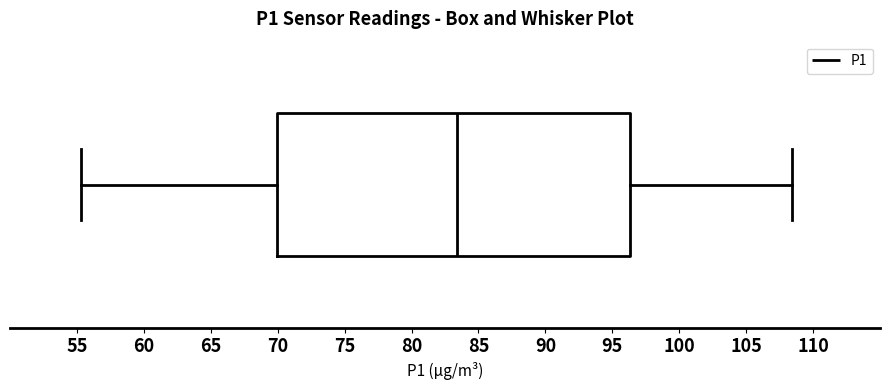

Read this box plot against the x-axis: the position of the median line, the range covered by the box, and the ends of both whiskers. The values are not printed on the chart, so give them approximately, as read against the axis.

median 83.5, box 70.0 to 96.5, whiskers 55.5 to 108.5